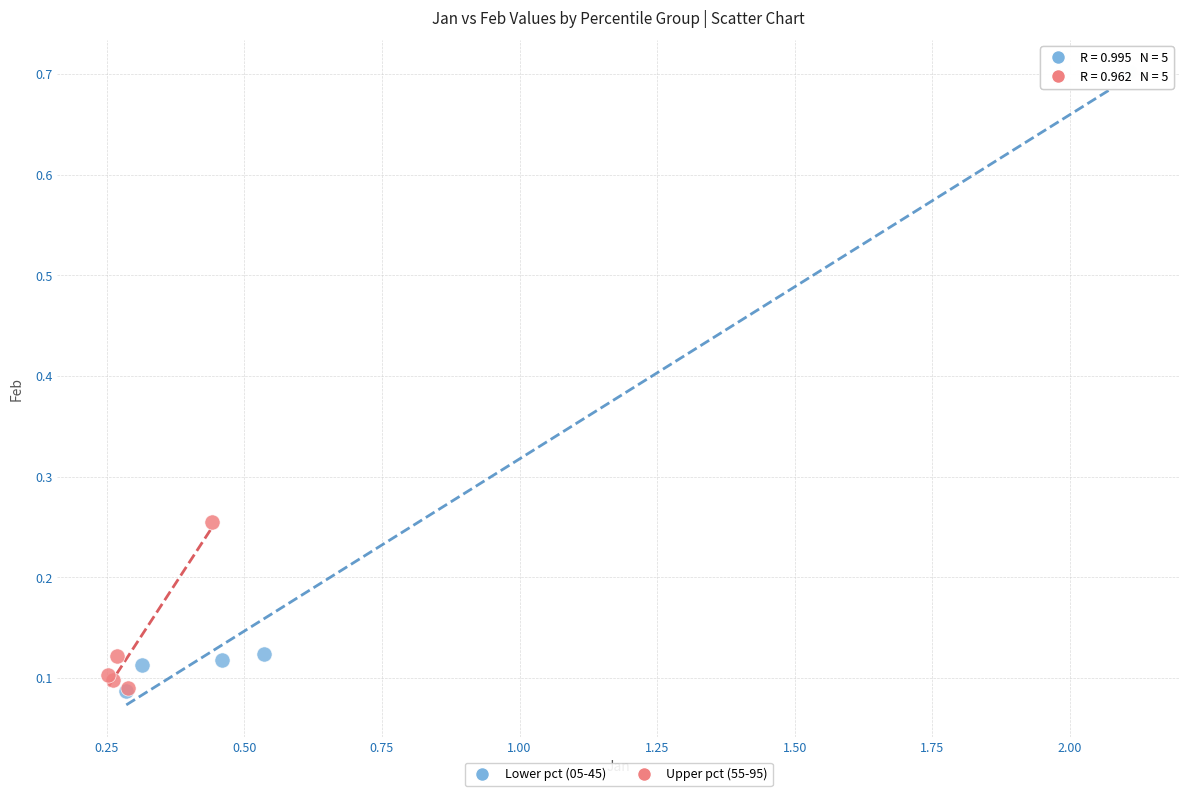

Which series has the widest spread of Y values?

Lower pct (05-45)